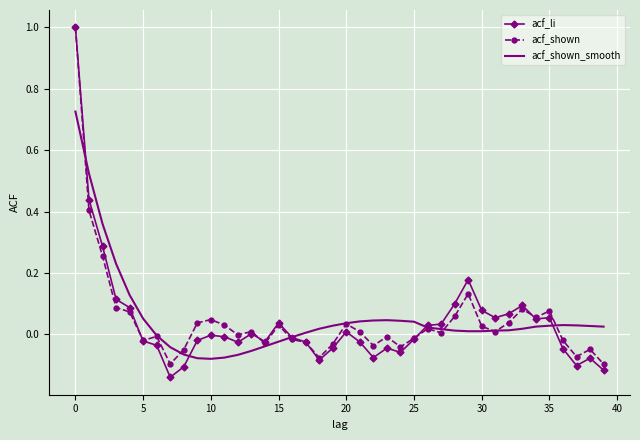

Which series has the widest spread of values?

acf_li